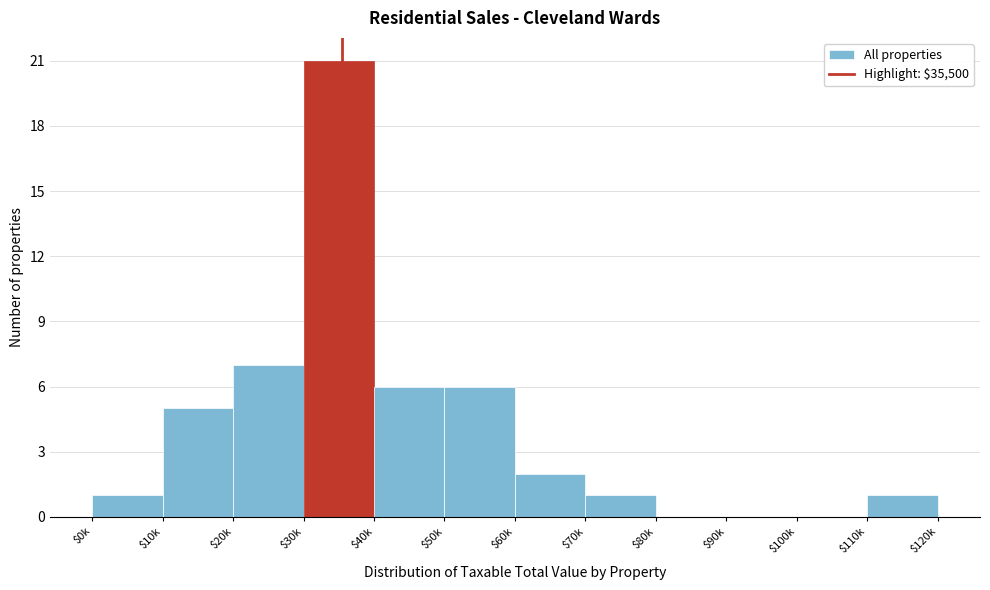

Which label corresponds to the largest value in the chart?

$30k